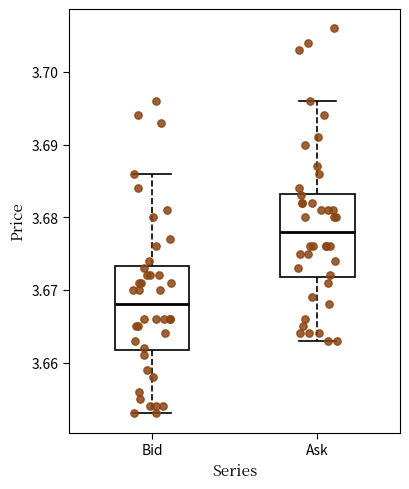

Where does the upper whisker of the box for Bid end on the y-axis? The values are not printed on the chart, so give them approximately, as read against the axis.

3.686